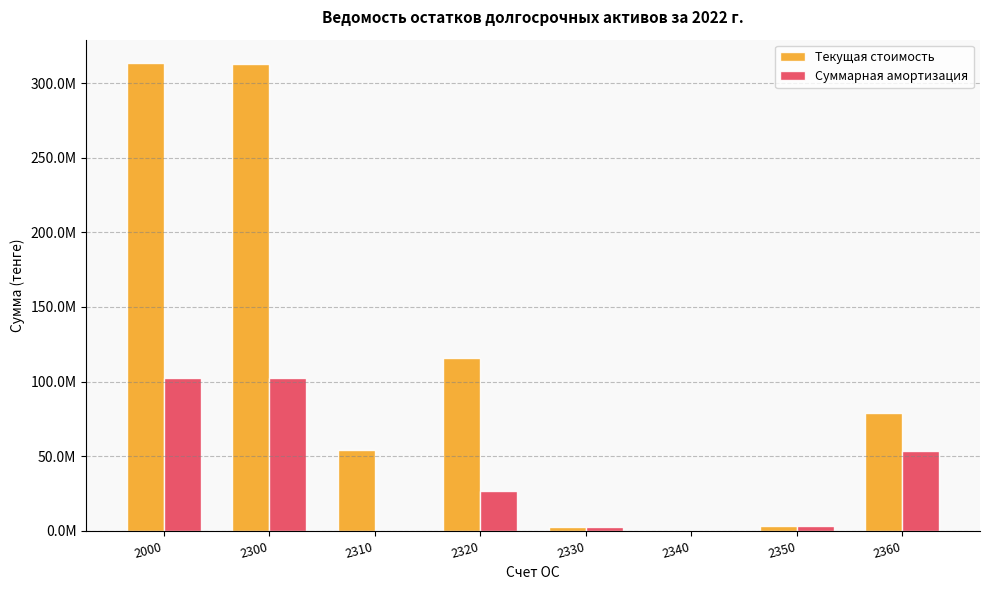

Are the bars grouped side by side (vs. stacked)?

Yes